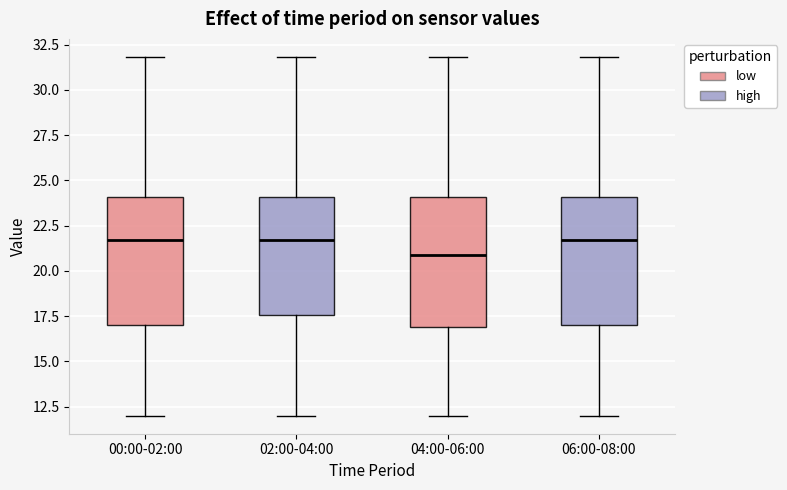

Where is the upper edge of the box for 04:00-06:00 on the y-axis? The values are not printed on the chart, so give them approximately, as read against the axis.

24.0